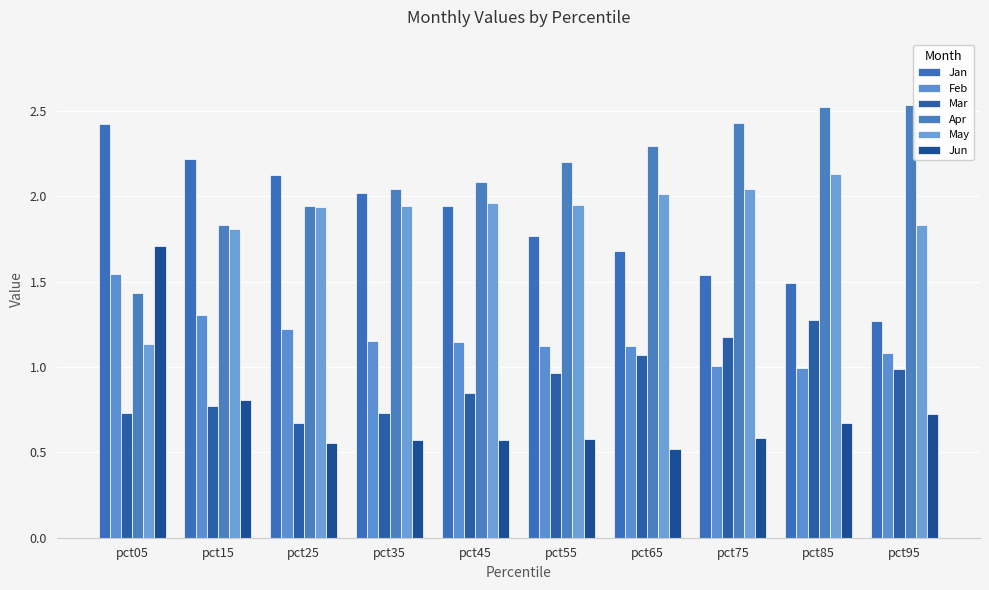

At which category is the sum across all series the highest?

pct85